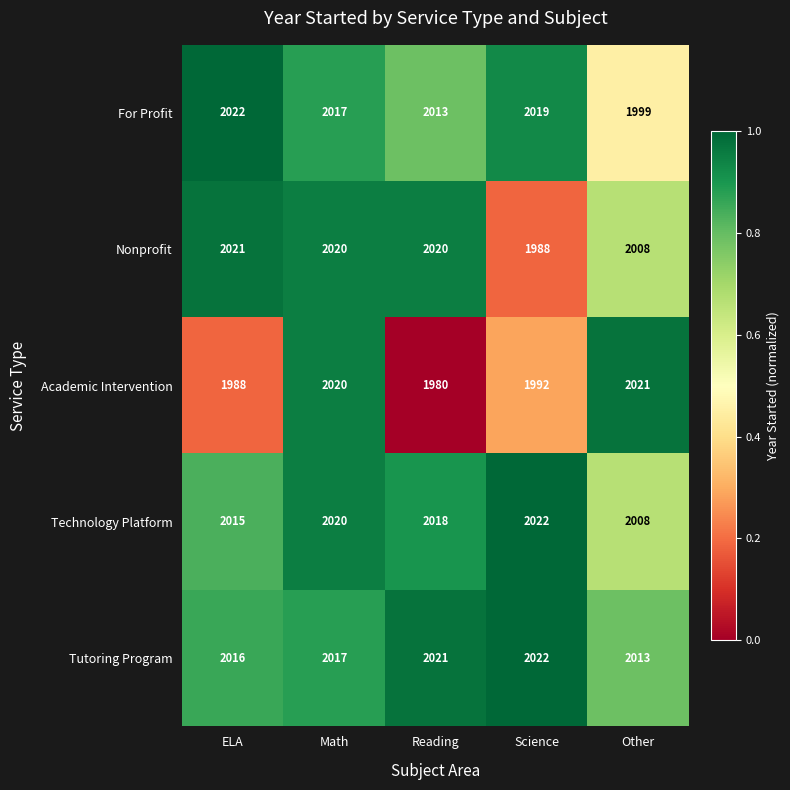

What is the total value across all series at Science?

10043